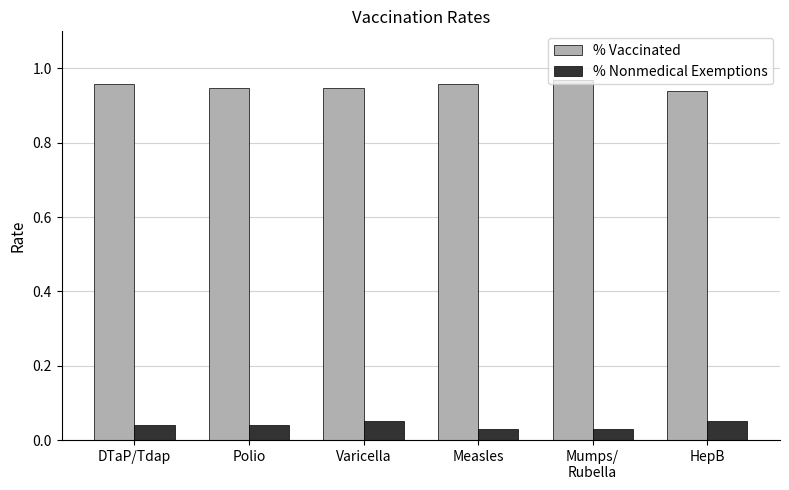

Is the value of % Vaccinated at Mumps/
Rubella greater than the value of % Nonmedical Exemptions at DTaP/Tdap?

Yes